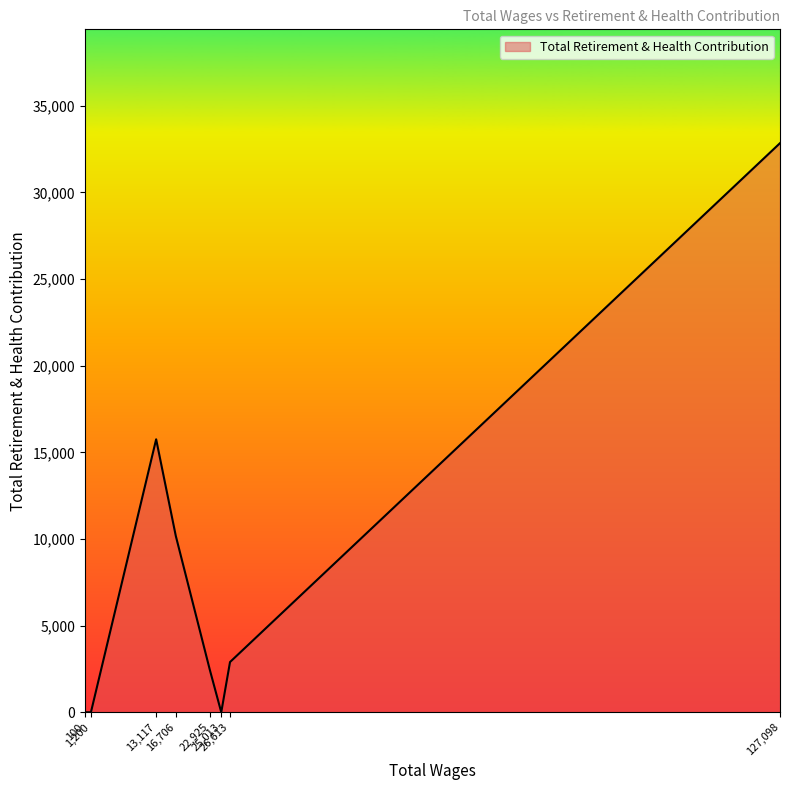

What is the sum of all values?

64119